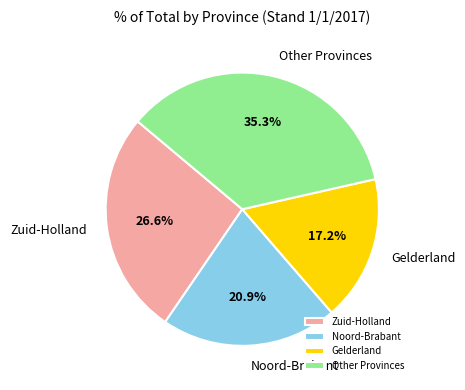

How many segments does this pie chart have?

4